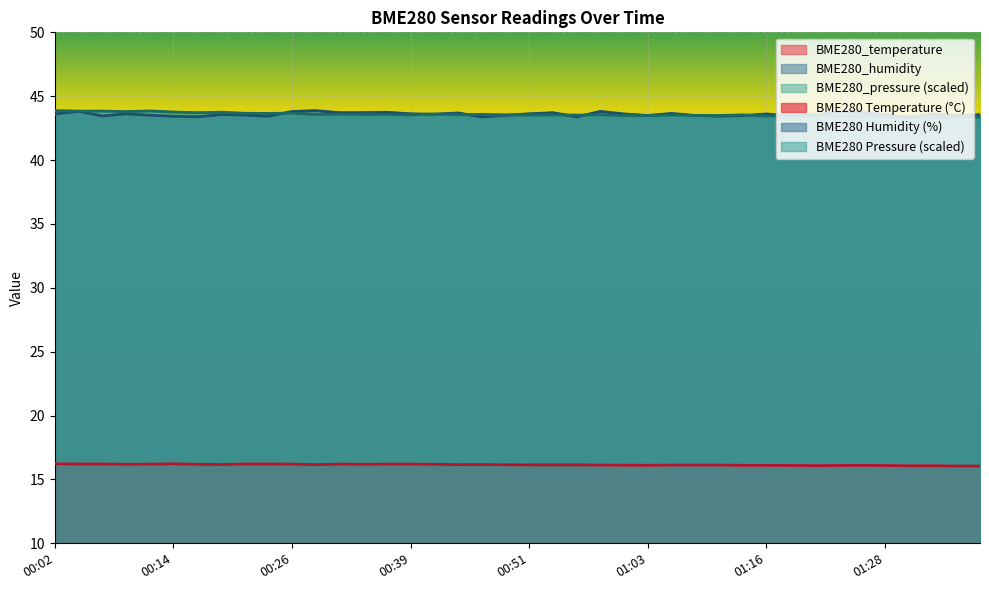

At 01:21, list the series in order from smallest to largest.

BME280_temperature, BME280_humidity, BME280_pressure